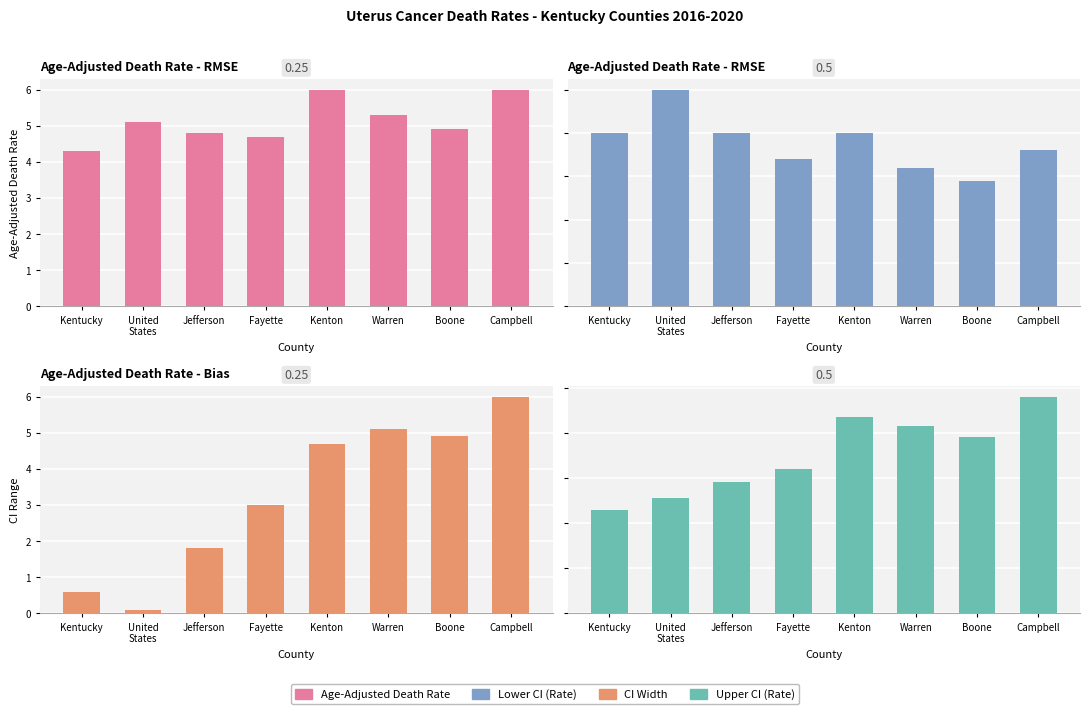

How many bars are there in each group?

4